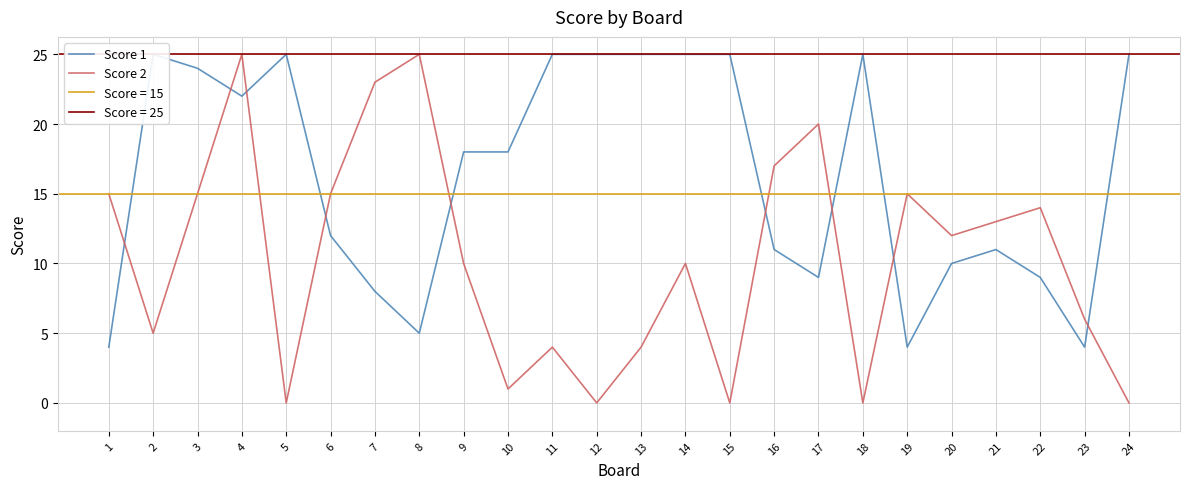

Reading left to right, extract all data points from this chart.

Score 1: 1=4	2=25	3=24	4=22	5=25	6=12	7=8	8=5	9=18	10=18	11=25	12=25	13=25	14=25	15=25	16=11	17=9	18=25	19=4	20=10	21=11	22=9	23=4	24=25
Score 2: 1=15	2=5	3=15	4=25	5=0	6=15	7=23	8=25	9=10	10=1	11=4	12=0	13=4	14=10	15=0	16=17	17=20	18=0	19=15	20=12	21=13	22=14	23=6	24=0